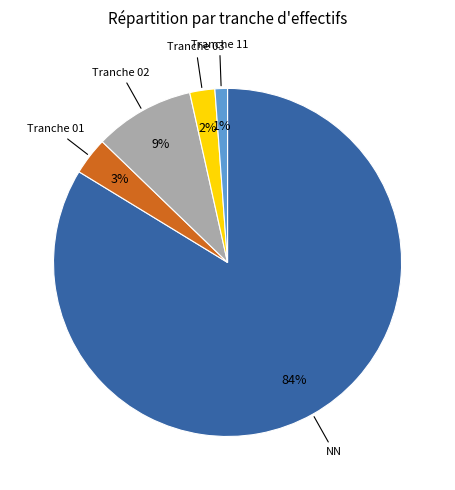

Is there a majority slice in this chart?

Yes